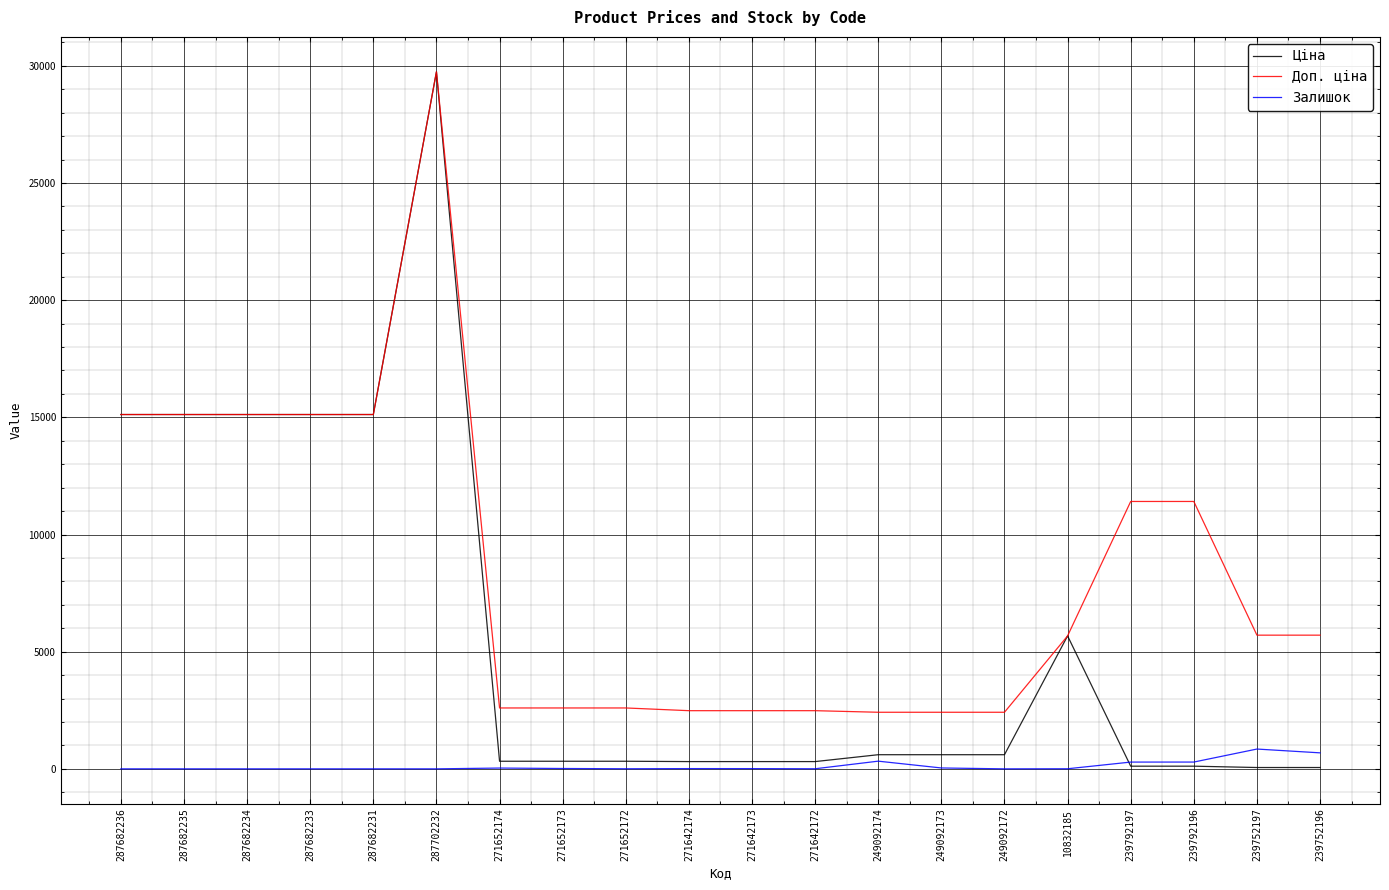

What is the difference between the Залишок values at 239792196 and 249092173?

252.0